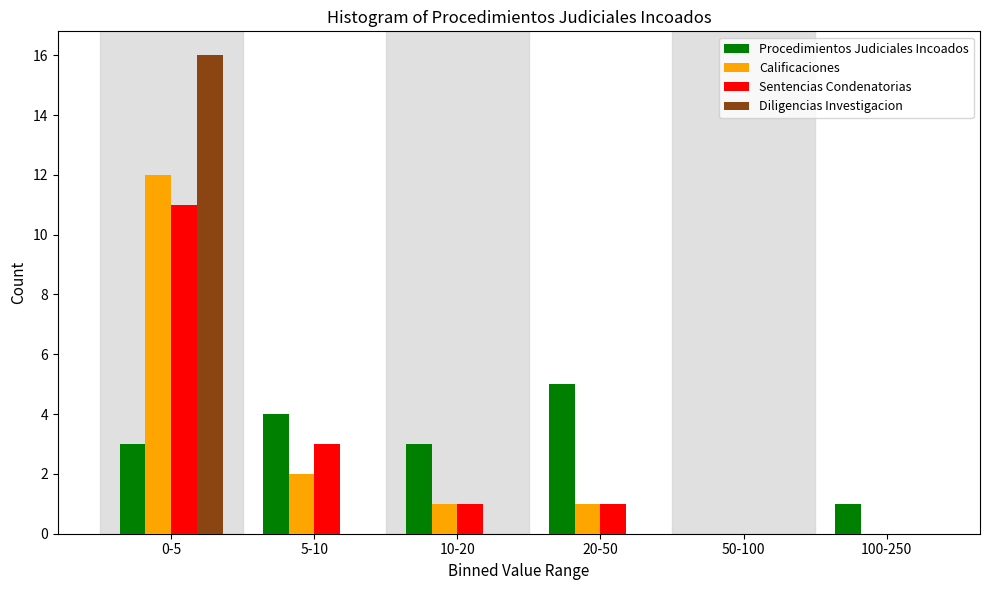

Reading left to right, extract all data points from this chart.

Procedimientos Judiciales Incoados: 0-5=3	5-10=4	10-20=3	20-50=5	50-100=0	100-250=1
Calificaciones: 0-5=12	5-10=2	10-20=1	20-50=1	50-100=0	100-250=0
Sentencias Condenatorias: 0-5=11	5-10=3	10-20=1	20-50=1	50-100=0	100-250=0
Diligencias Investigacion: 0-5=16	5-10=0	10-20=0	20-50=0	50-100=0	100-250=0